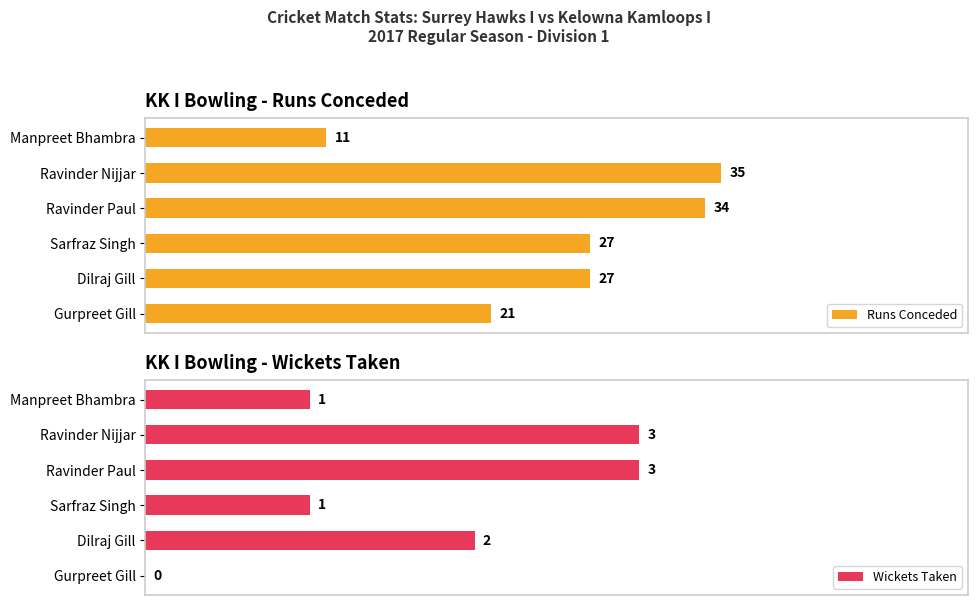

At which label is Runs Conceded closest to 23?

Gurpreet Gill